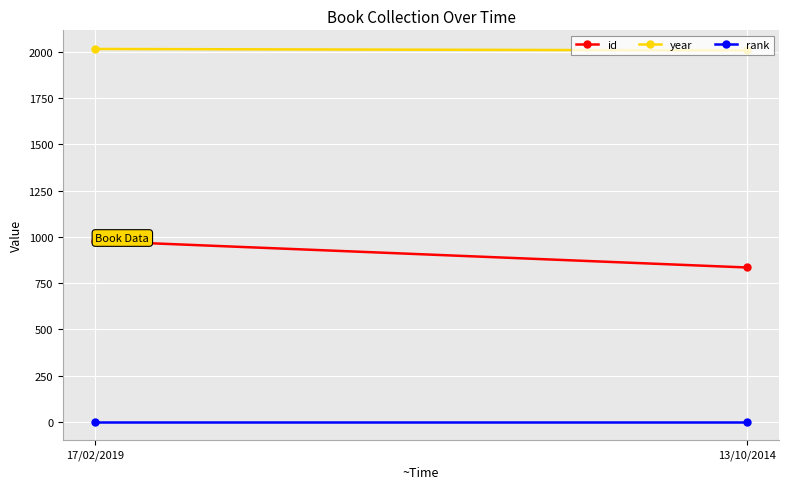

Which category has the highest value in the year series?

17/02/2019